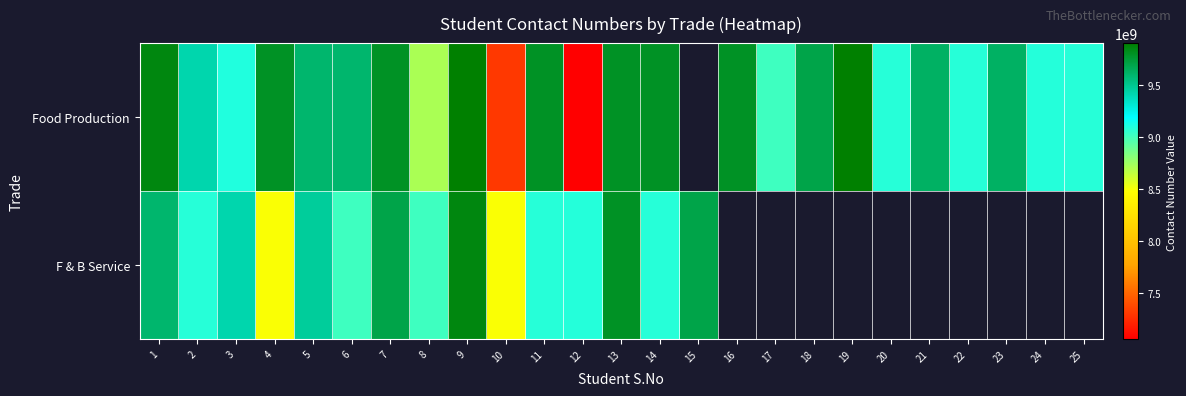

What is the total value across all series at 14?

18883869415.0